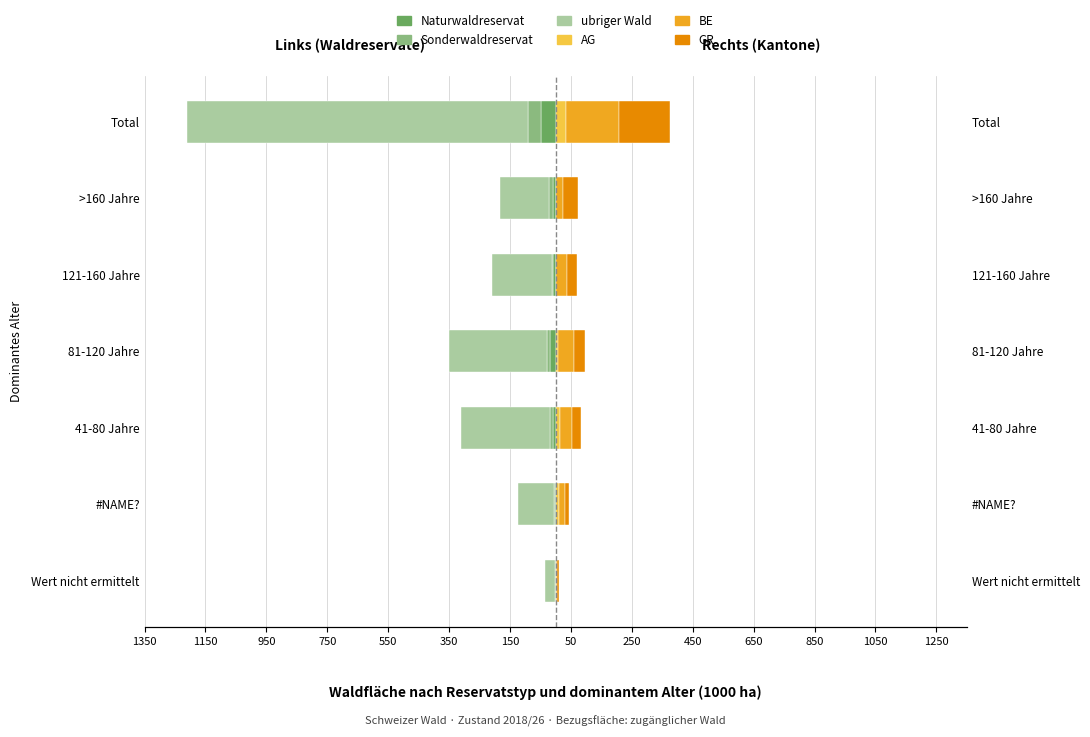

What is the spread (max minus min) of values at Total?

1295.9